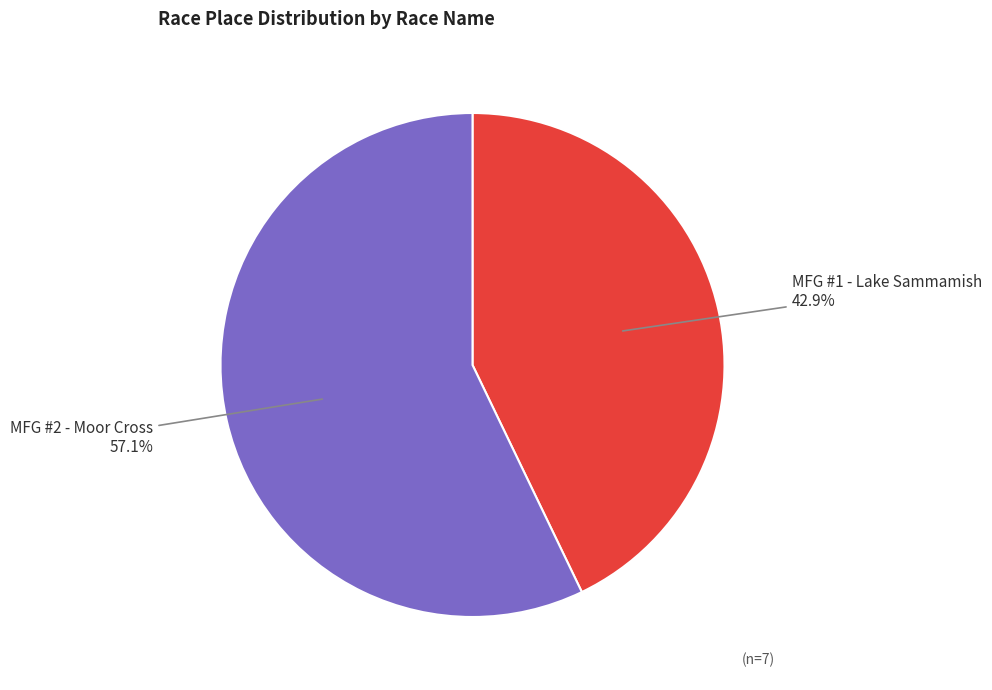

Is there a majority slice in this chart?

Yes